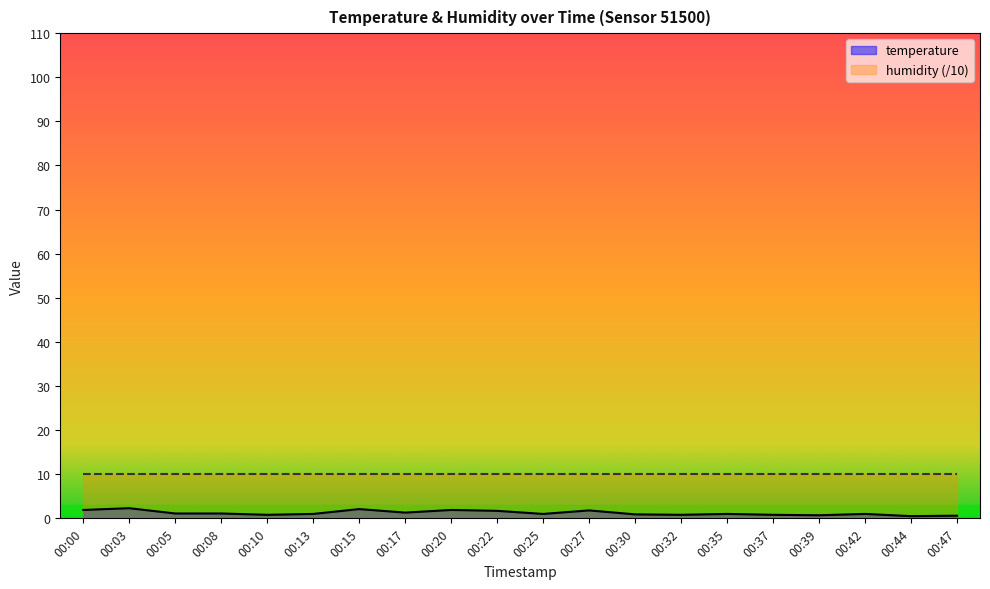

Reading left to right, extract all data points from this chart.

00:00=1.9	00:03=2.3	00:05=1.1	00:08=1.1	00:10=0.8	00:13=1.0	00:15=2.1	00:17=1.3	00:20=1.9	00:22=1.7	00:25=1.0	00:27=1.8	00:30=0.9	00:32=0.8	00:35=1.0	00:37=0.8	00:39=0.7	00:42=1.0	00:44=0.5	00:47=0.6